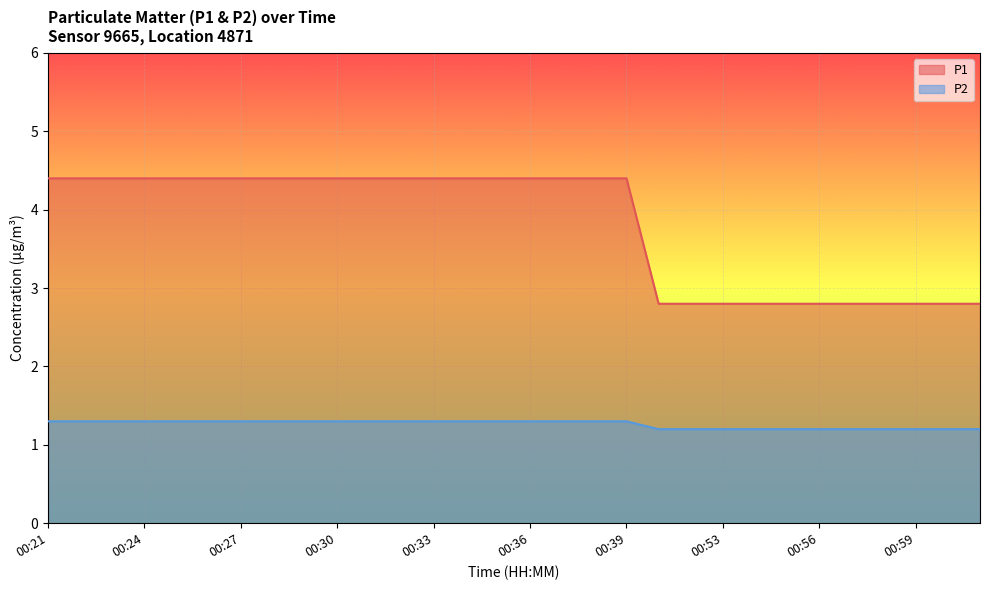

Read the P2 value at 00:31.

1.3